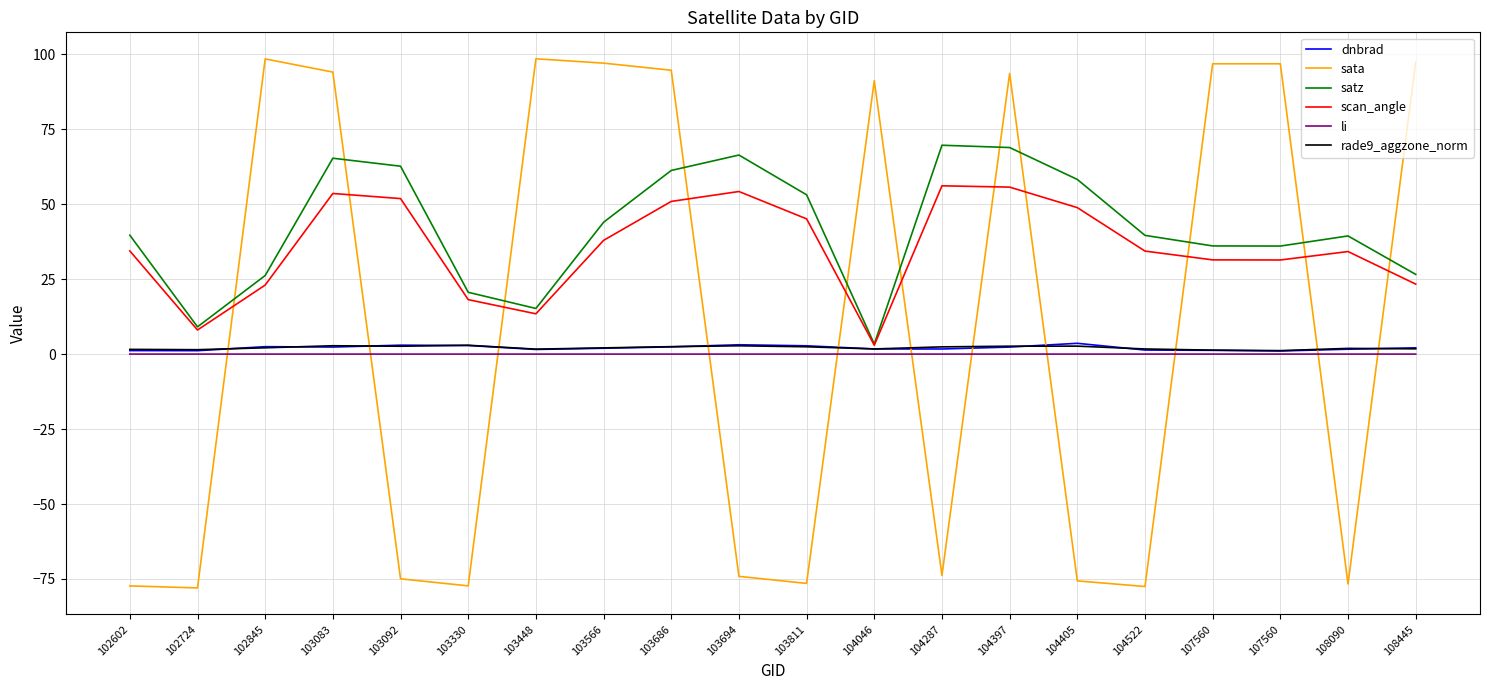

How many lines are shown in the chart?

6